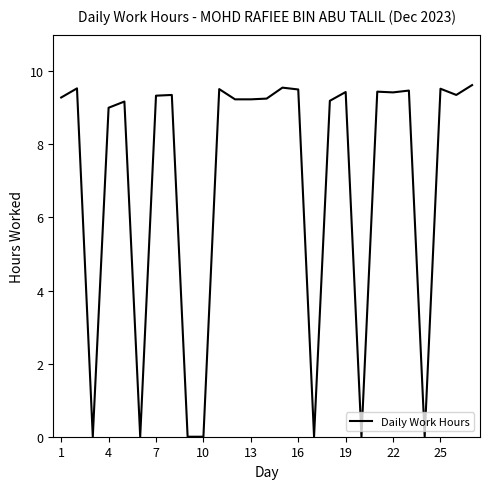

What is the difference between the maximum and minimum values?

9.6